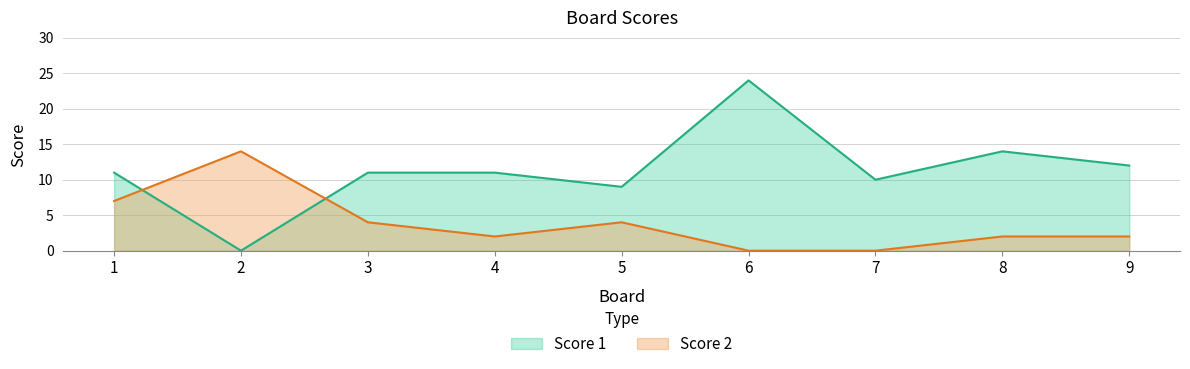

Which category has the lowest value in the Score 1 series?

2